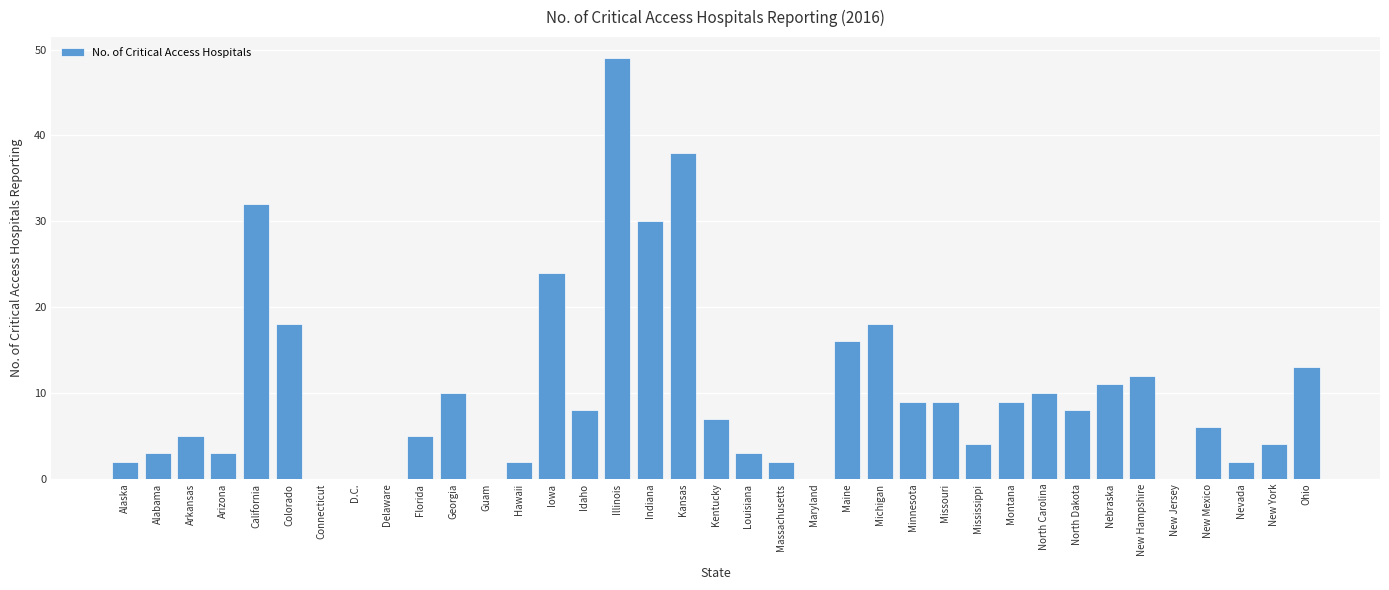

What is the change in value from Arkansas to North Carolina?

+5